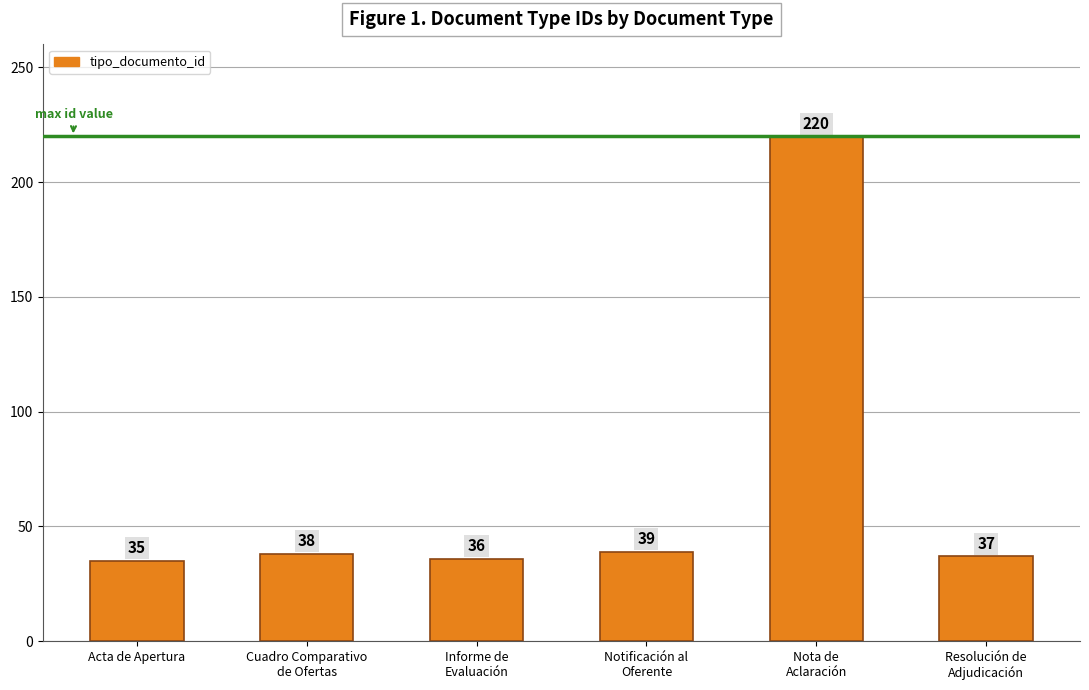

What is the greatest value displayed?

220